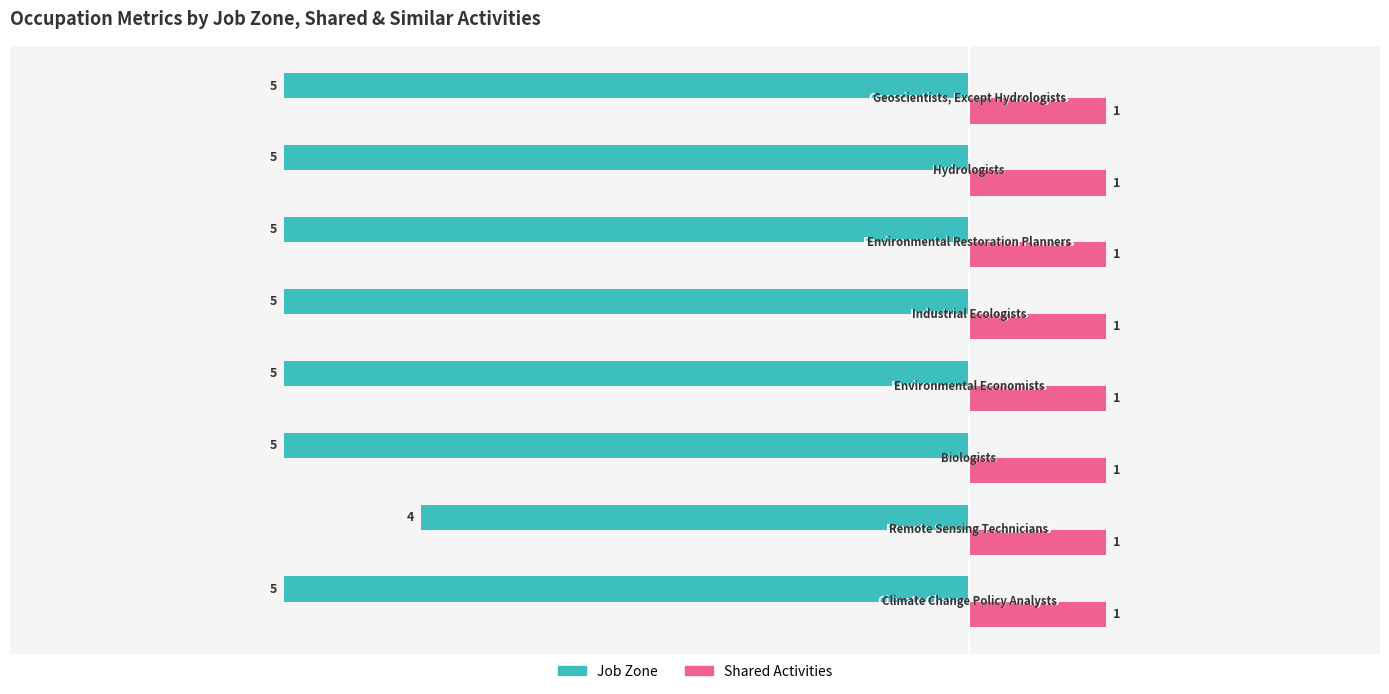

What are all the series names shown in the legend?

Job Zone, Shared Activities